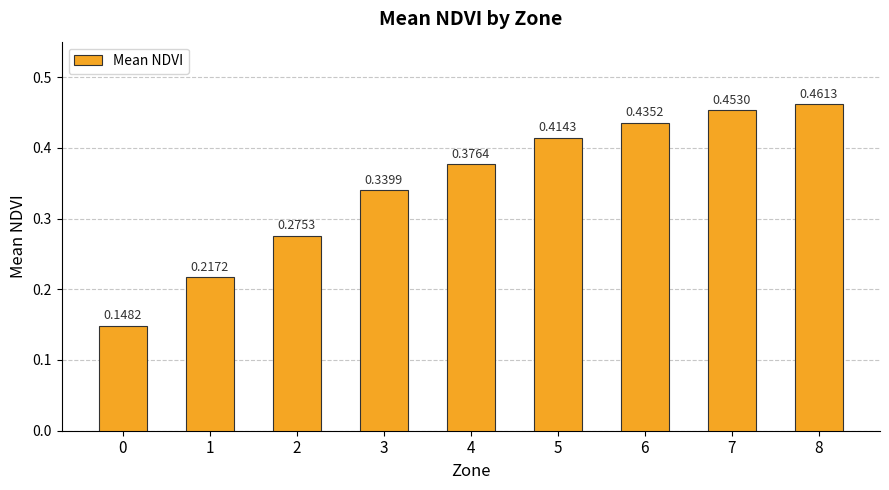

Count the values in the range 0 to 1.

9